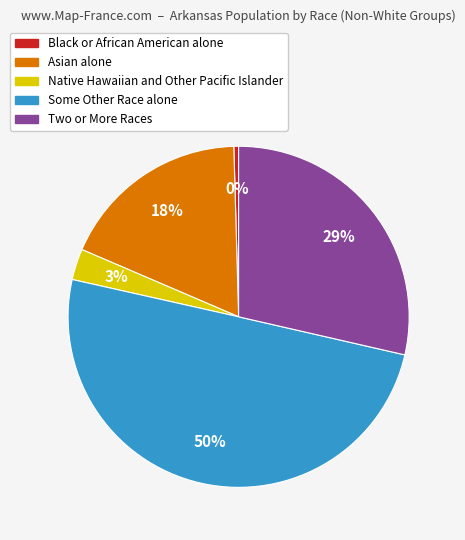

To the nearest percent, what is the average slice percentage?

20%